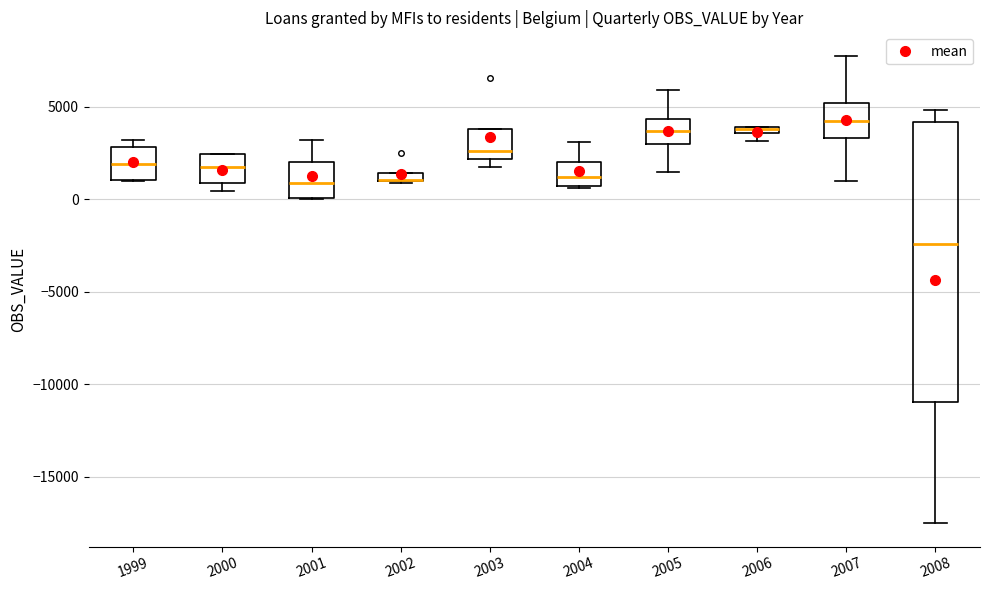

Where is the upper edge of the box at x = 1999 on the y-axis? The values are not printed on the chart, so give them approximately, as read against the axis.

3000